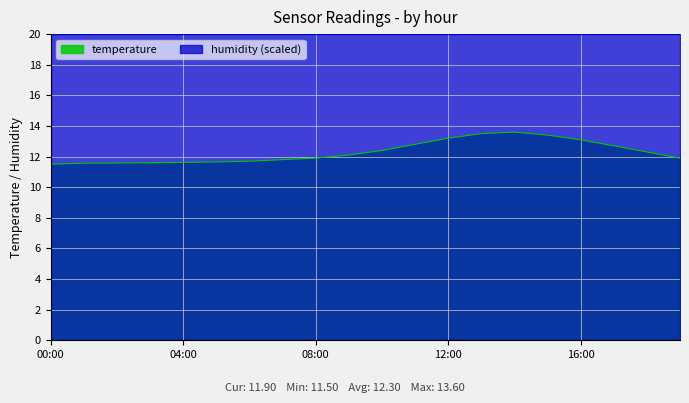

What position from the right is 14:00?

6